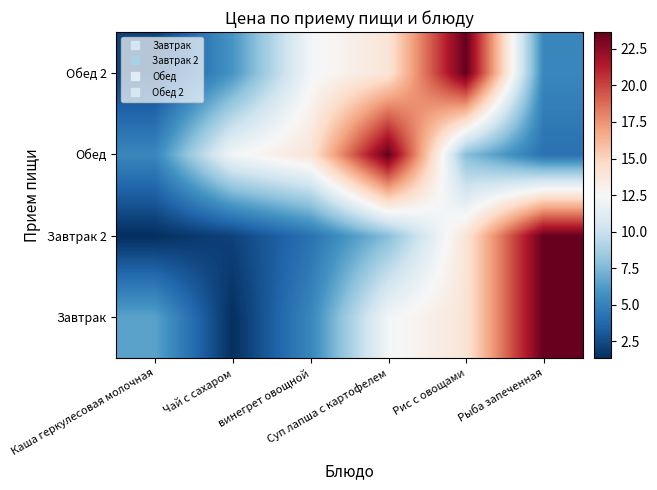

What is the smallest value displayed?

1.4